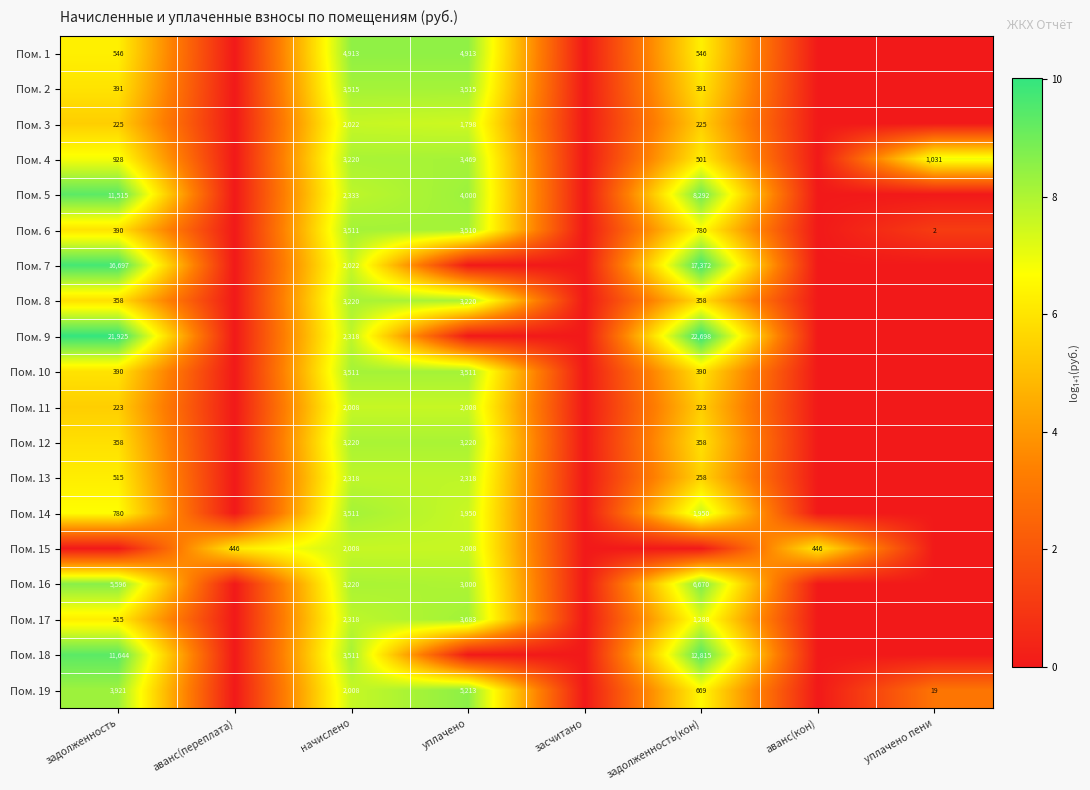

True or false: Пом. 2 has a value of 391 at задолженность(кон).

True